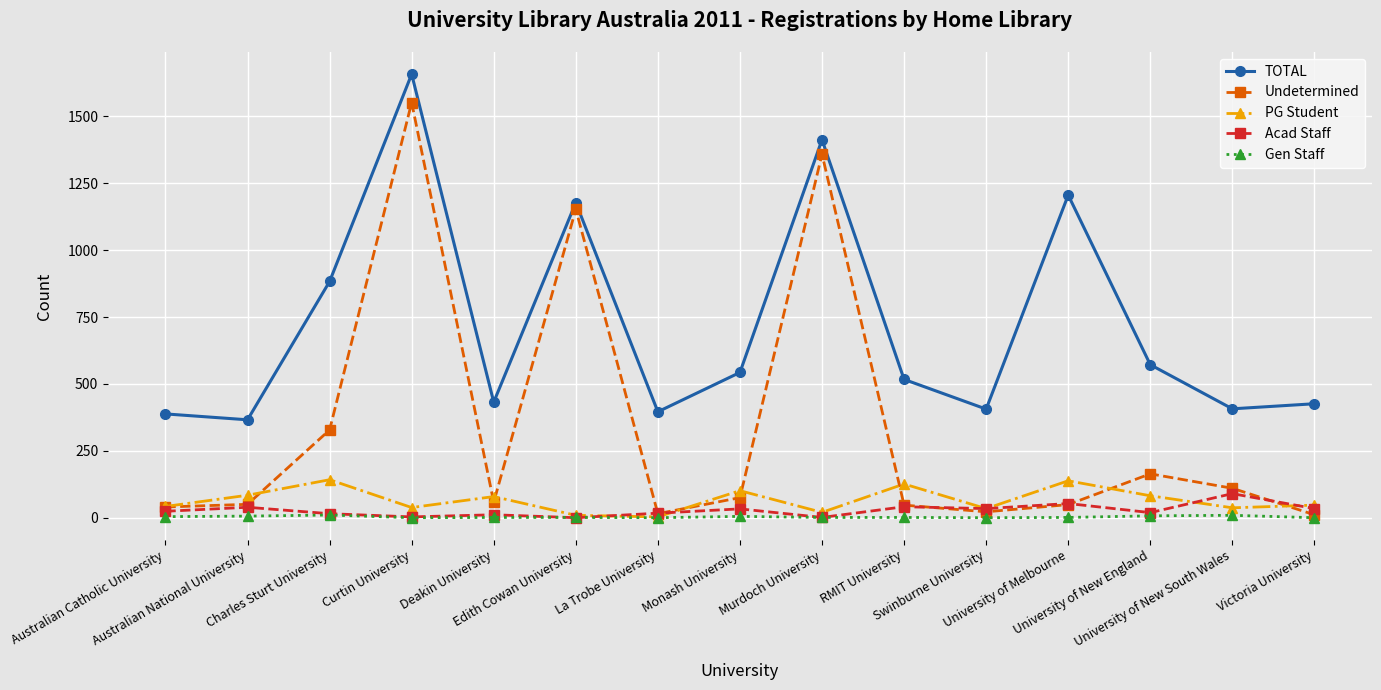

Which series has the largest range (max minus min)?

Undetermined